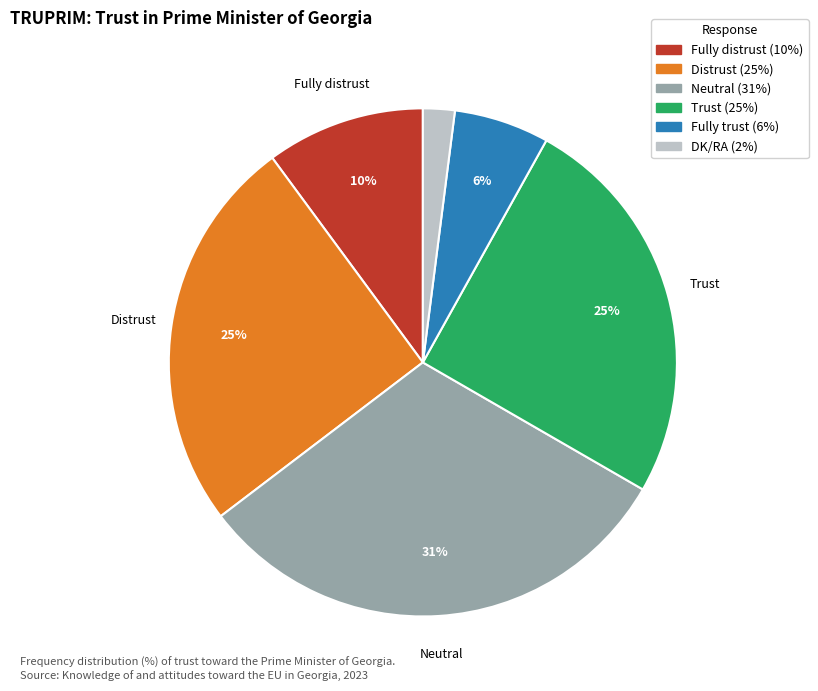

How many slices are in this pie chart?

6